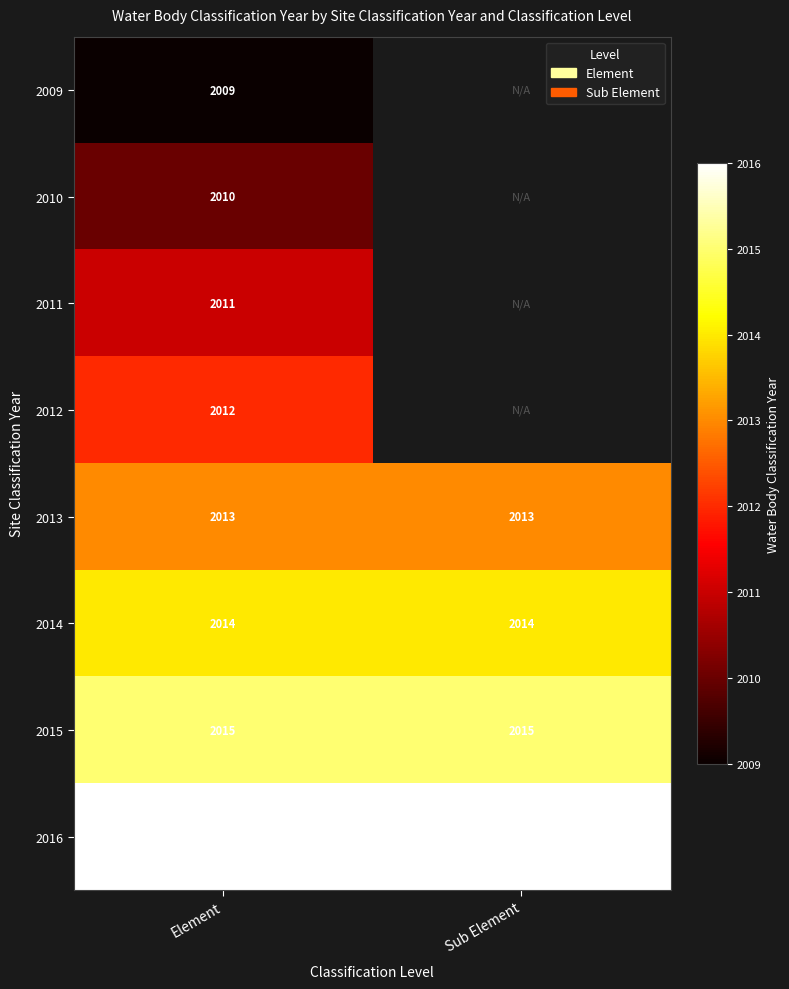

What is the difference between the highest and lowest values at Element?

7